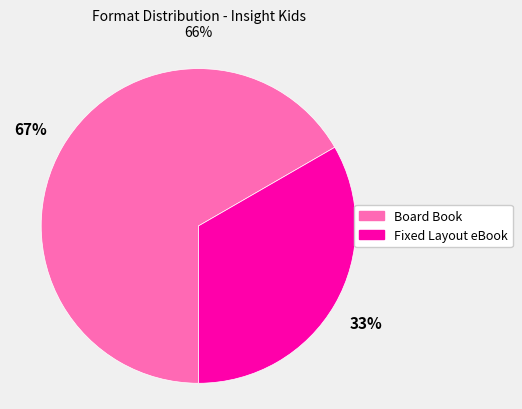

How many segments does this pie chart have?

2